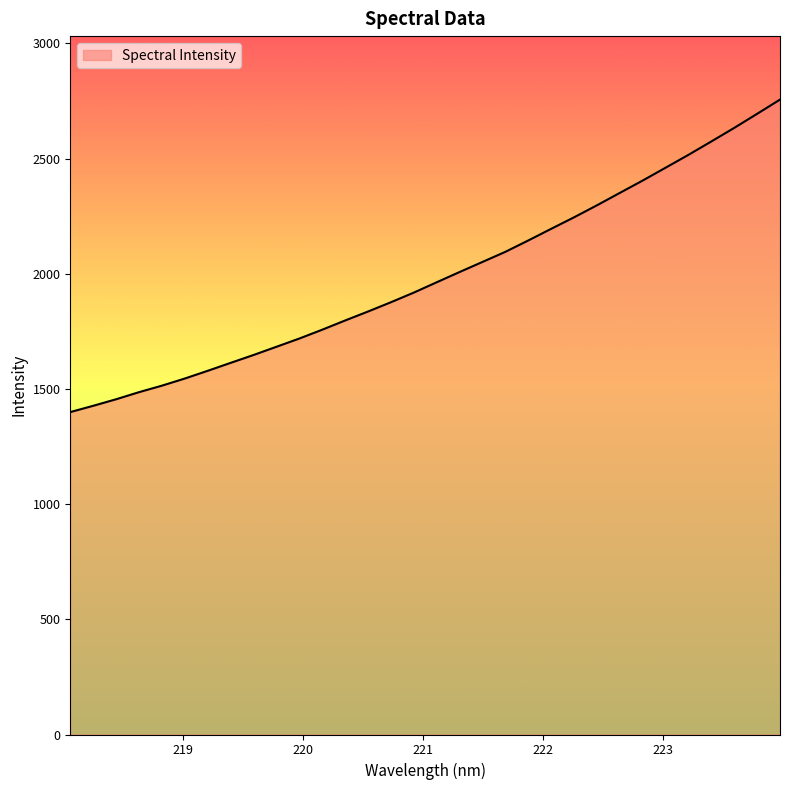

What is the minimum value shown in the chart?

1399.6